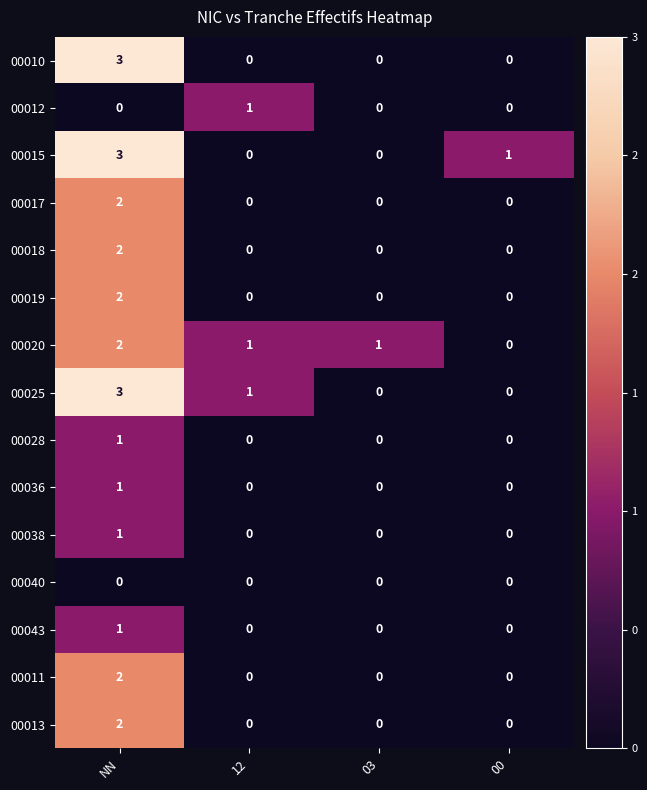

How many data points in 00012 are above 0?

1